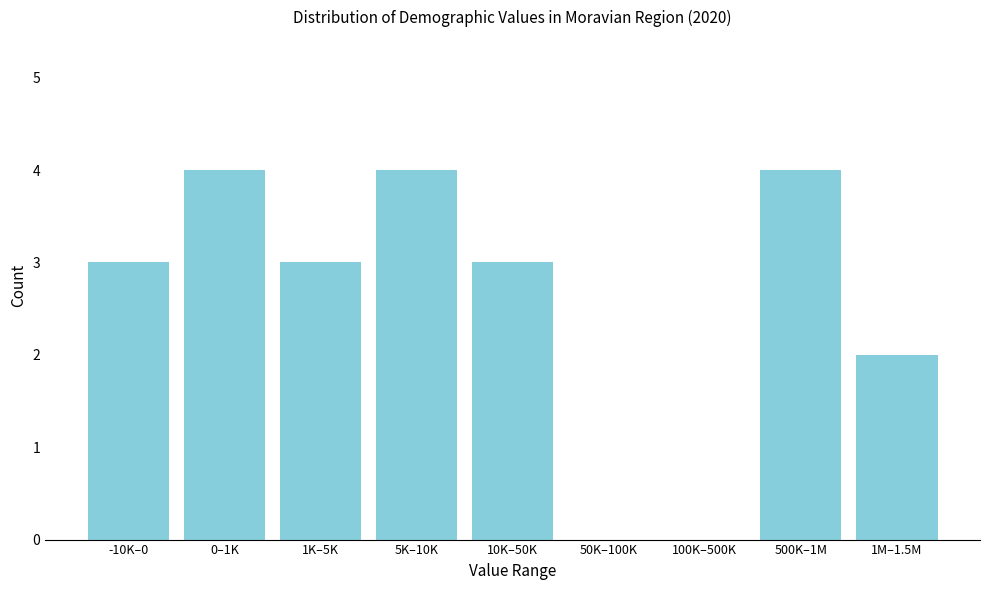

Reading right to left, extract all data points from this chart.

1M–1.5M=2	500K–1M=4	100K–500K=0	50K–100K=0	10K–50K=3	5K–10K=4	1K–5K=3	0–1K=4	-10K–0=3